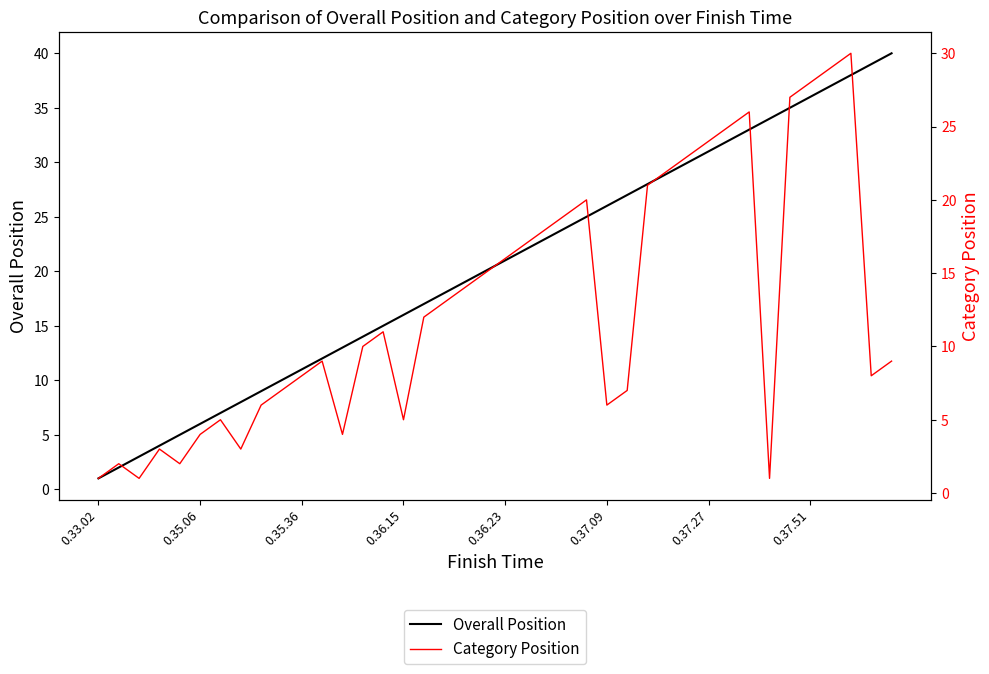

Which category has the lowest value in the Overall Position series?

0.33.02